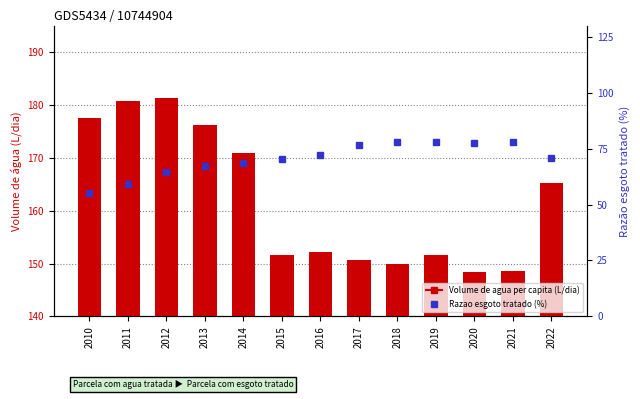

Does the chart contain any negative values?

No